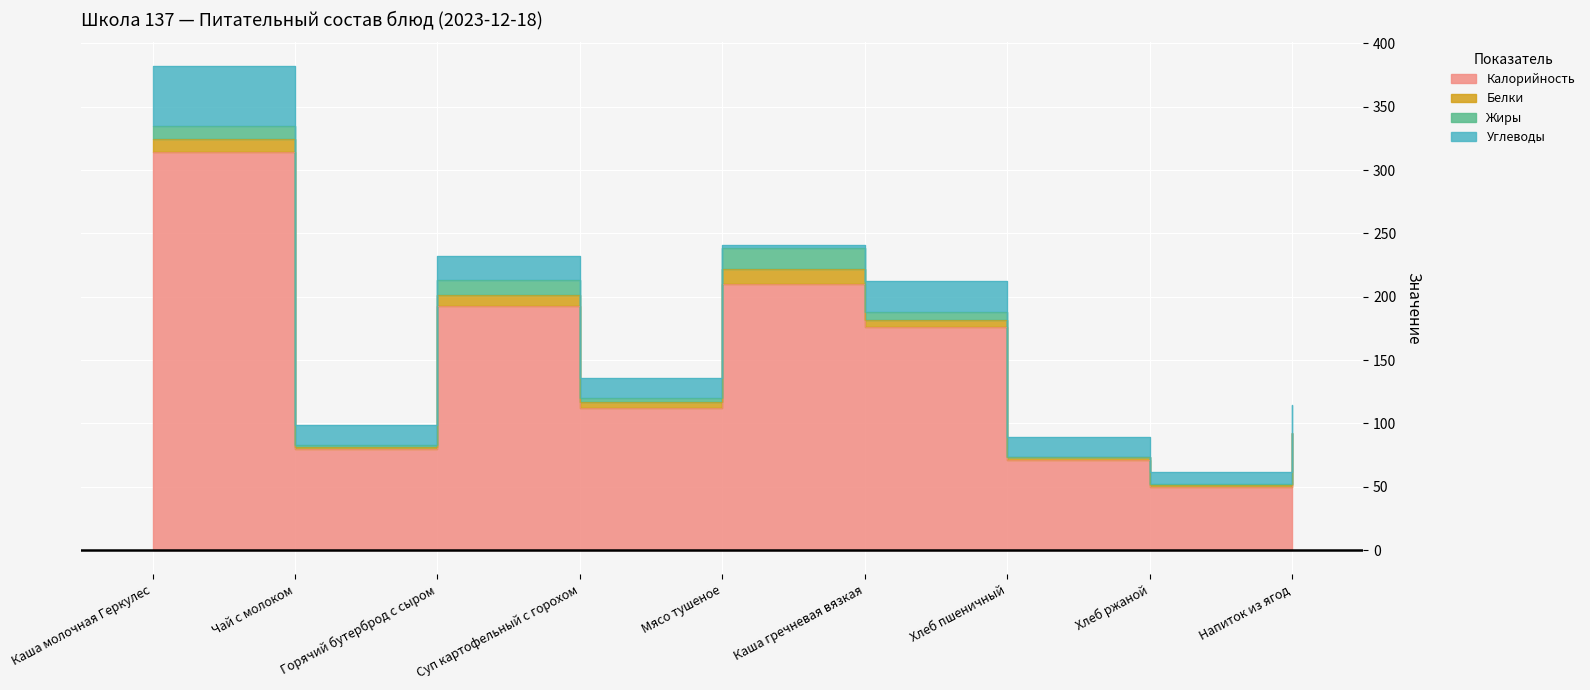

What is the label of the 3rd point from the right?

Хлеб пшеничный